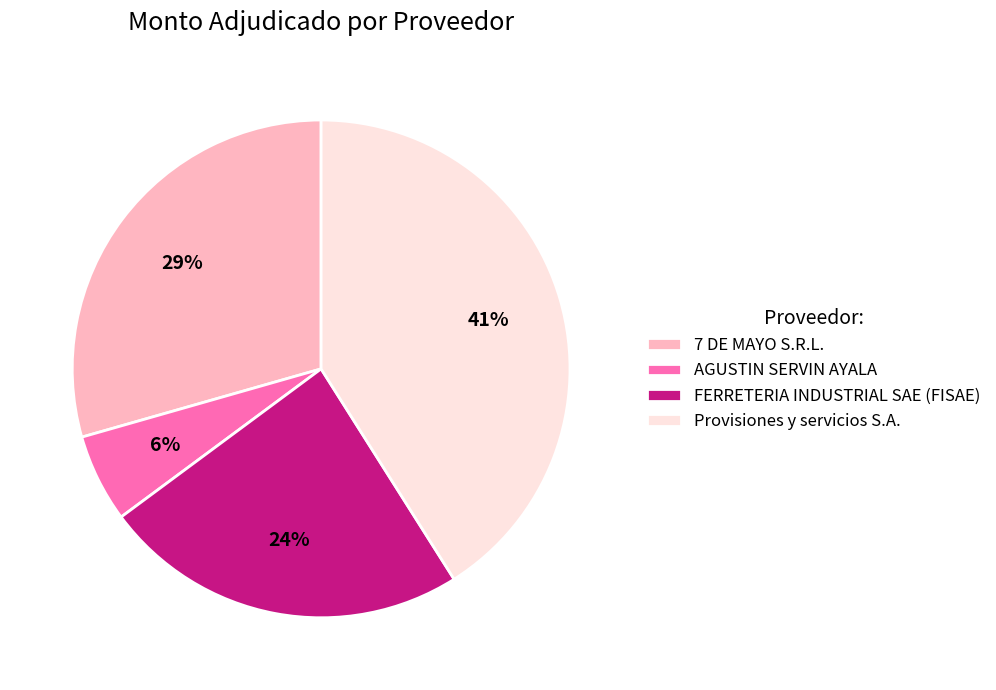

Is AGUSTIN SERVIN AYALA the majority of the pie?

No